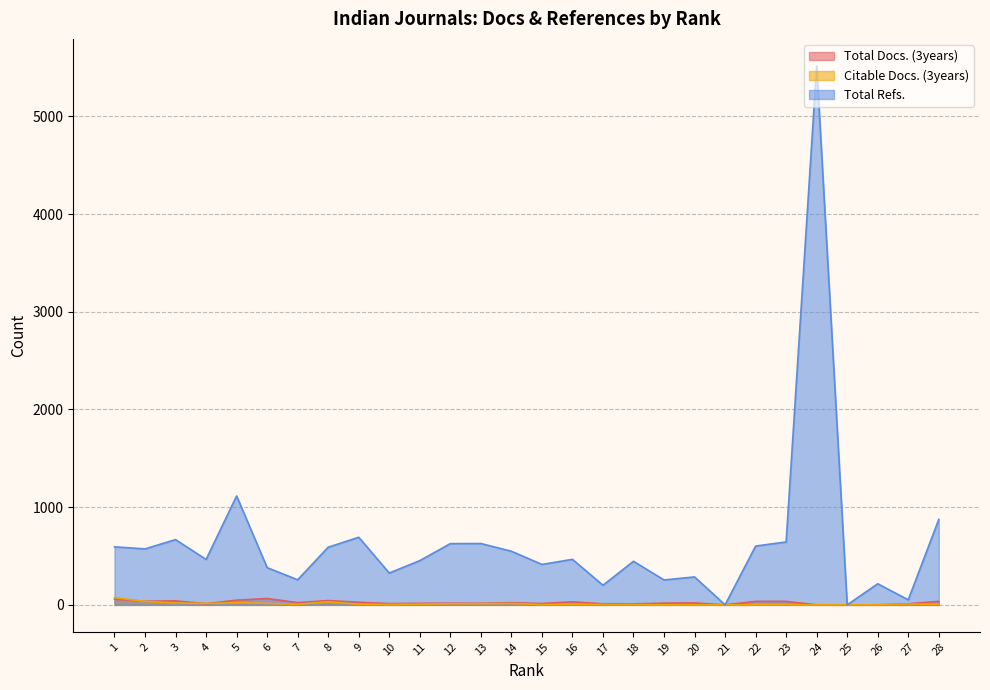

Where does the Citable Docs. (3years) series first go above 6?

1